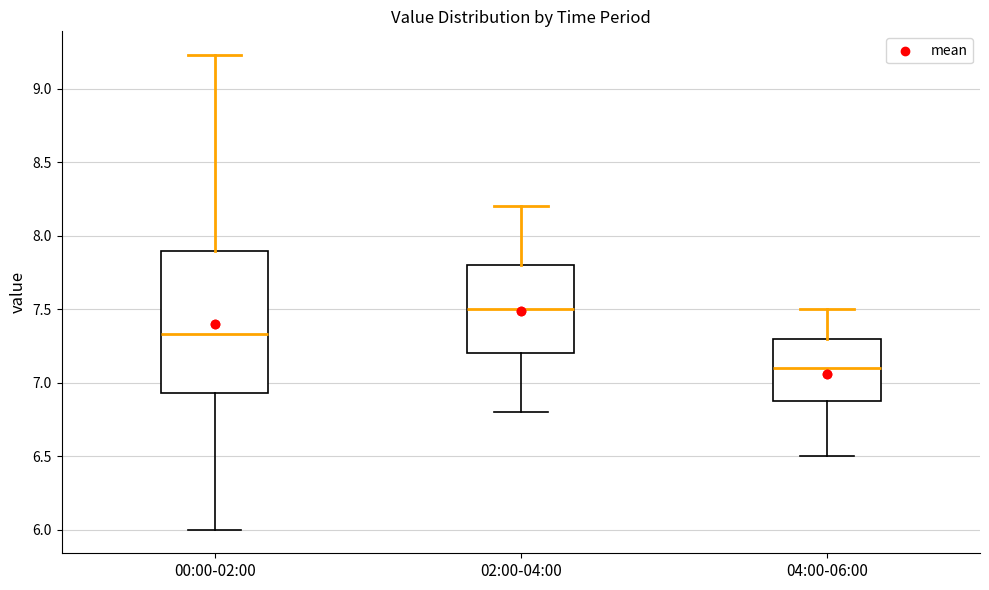

Reading left to right, transcribe this box plot: for each box, give where its median line is, the range the box spans, and where its two whiskers end, as read against the y-axis. The values are not printed on the chart, so give them approximately, as read against the axis.

00:00-02:00: median 7.35, box 6.95 to 7.90, whiskers 6.00 to 9.25
02:00-04:00: median 7.50, box 7.20 to 7.80, whiskers 6.80 to 8.20
04:00-06:00: median 7.10, box 6.90 to 7.30, whiskers 6.50 to 7.50